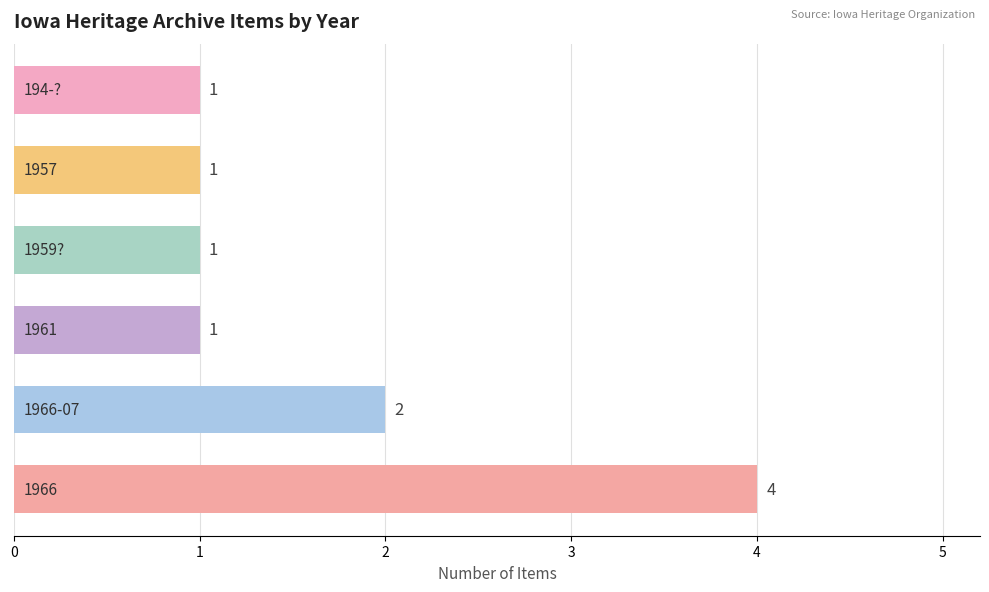

What is the difference between the maximum and minimum values?

3